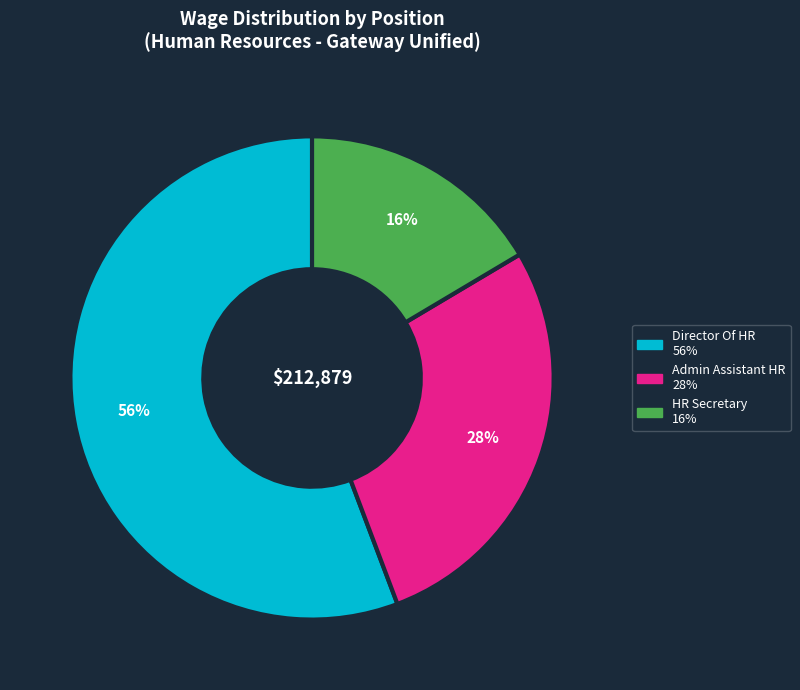

Is there a majority slice in this chart?

Yes